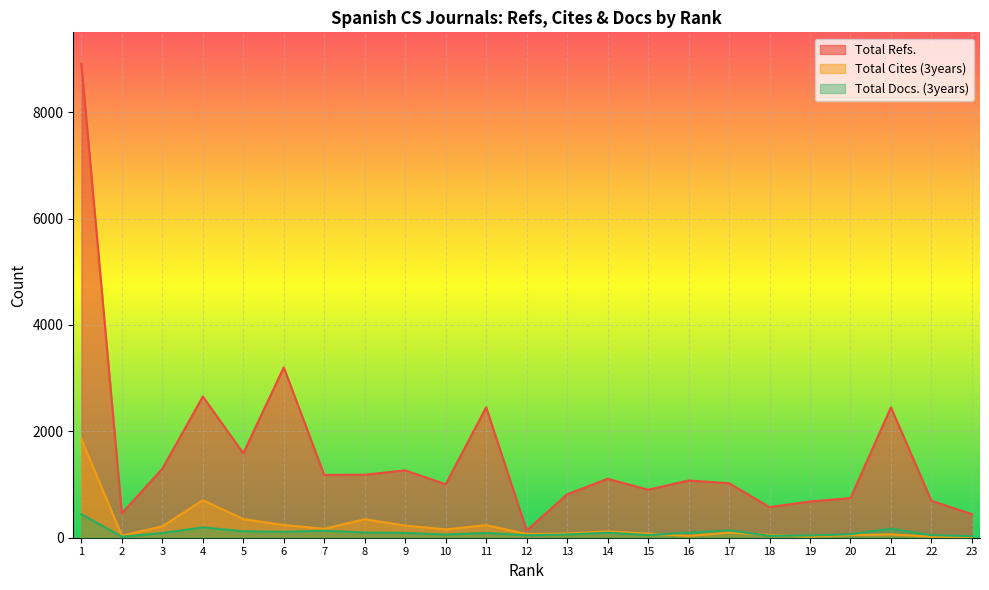

True or false: Total Cites (3years) and Total Refs. cross at least once.

False